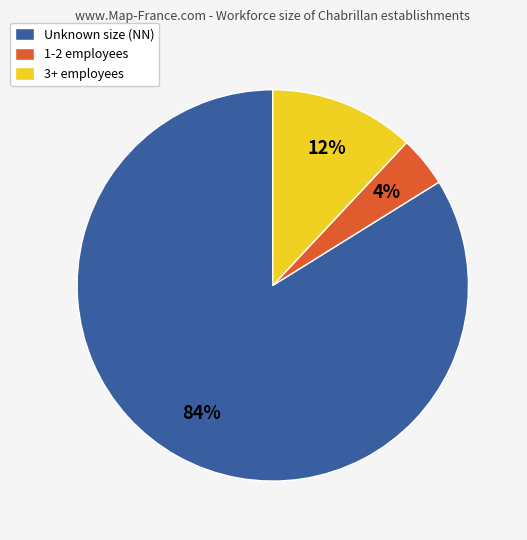

What percentage is the 1-2 employees slice, to the nearest percent?

4%